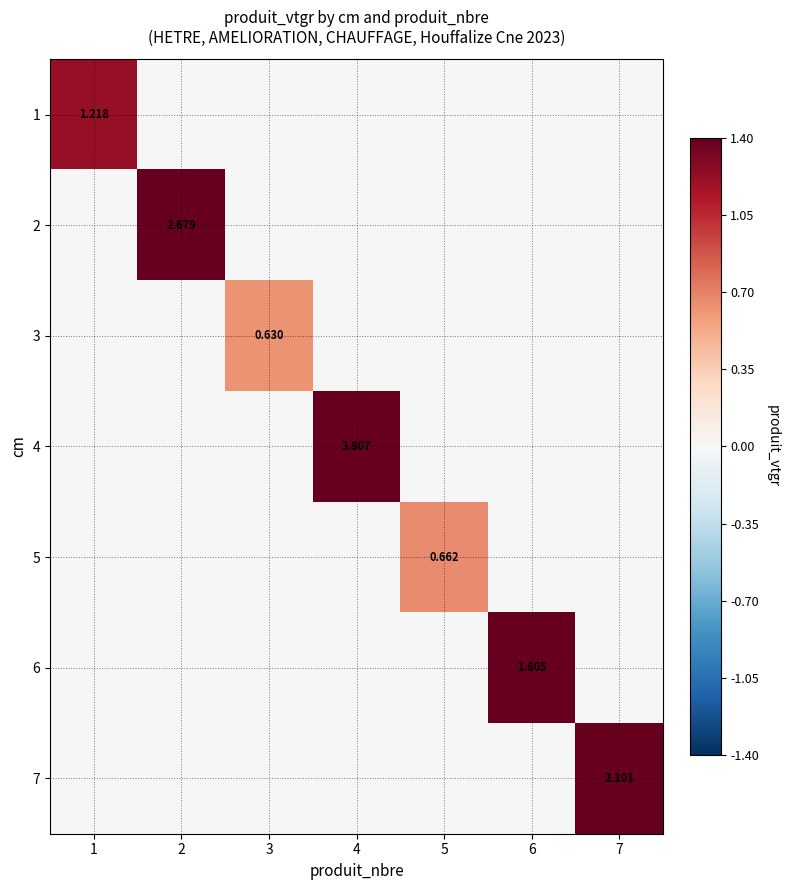

What is the total value across all series at 4?

3.8